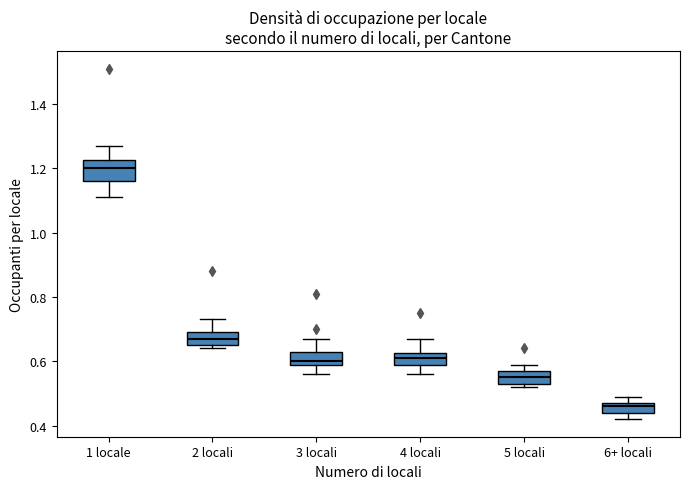

Where does the median line of the box for 1 locale sit on the y-axis? The values are not printed on the chart, so give them approximately, as read against the axis.

1.20